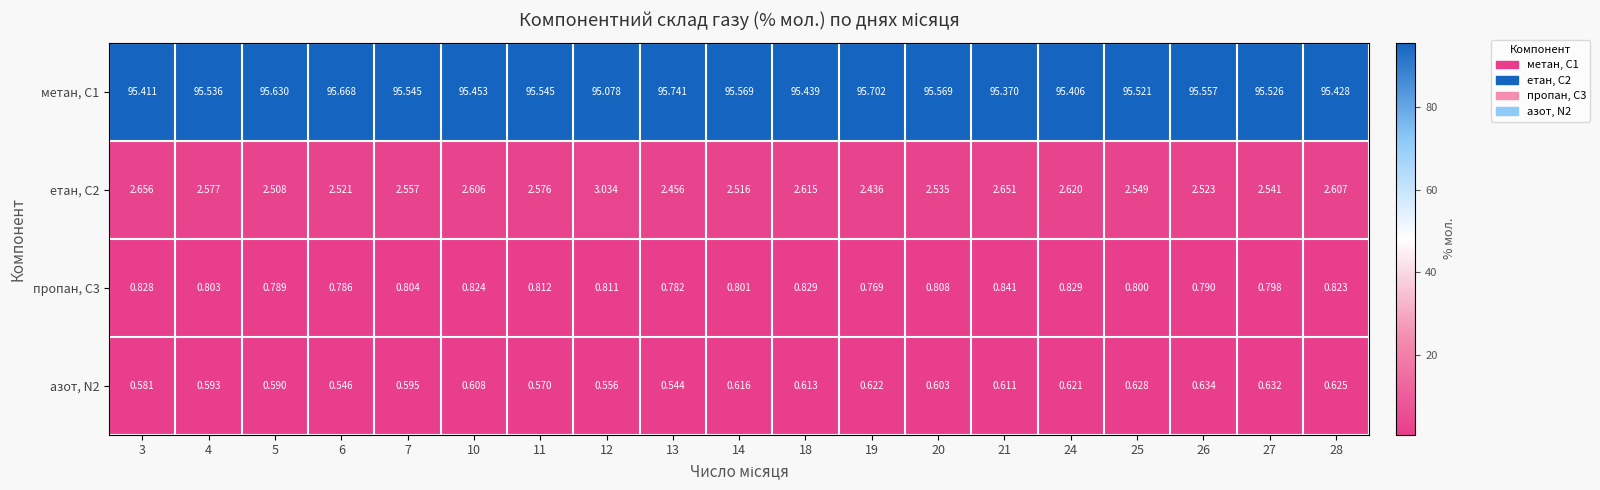

Is the value of пропан, С3 at 14 greater than the value of метан, С1 at 14?

No